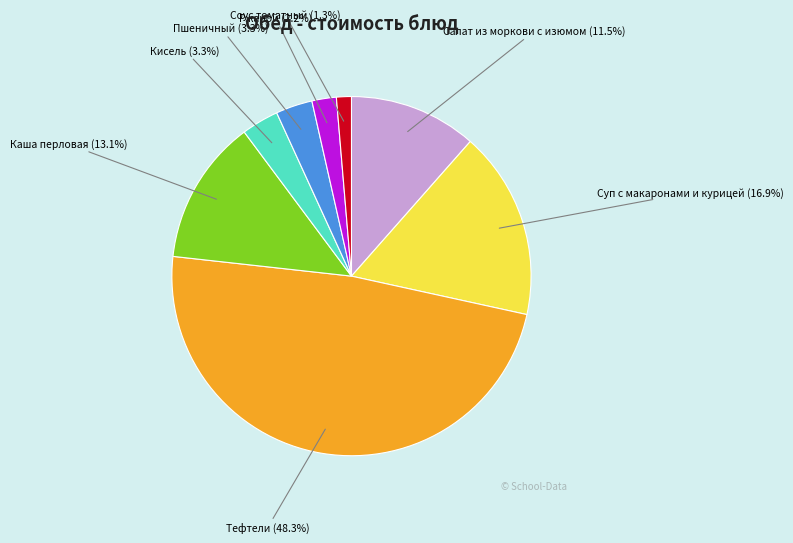

How many segments does this pie chart have?

8